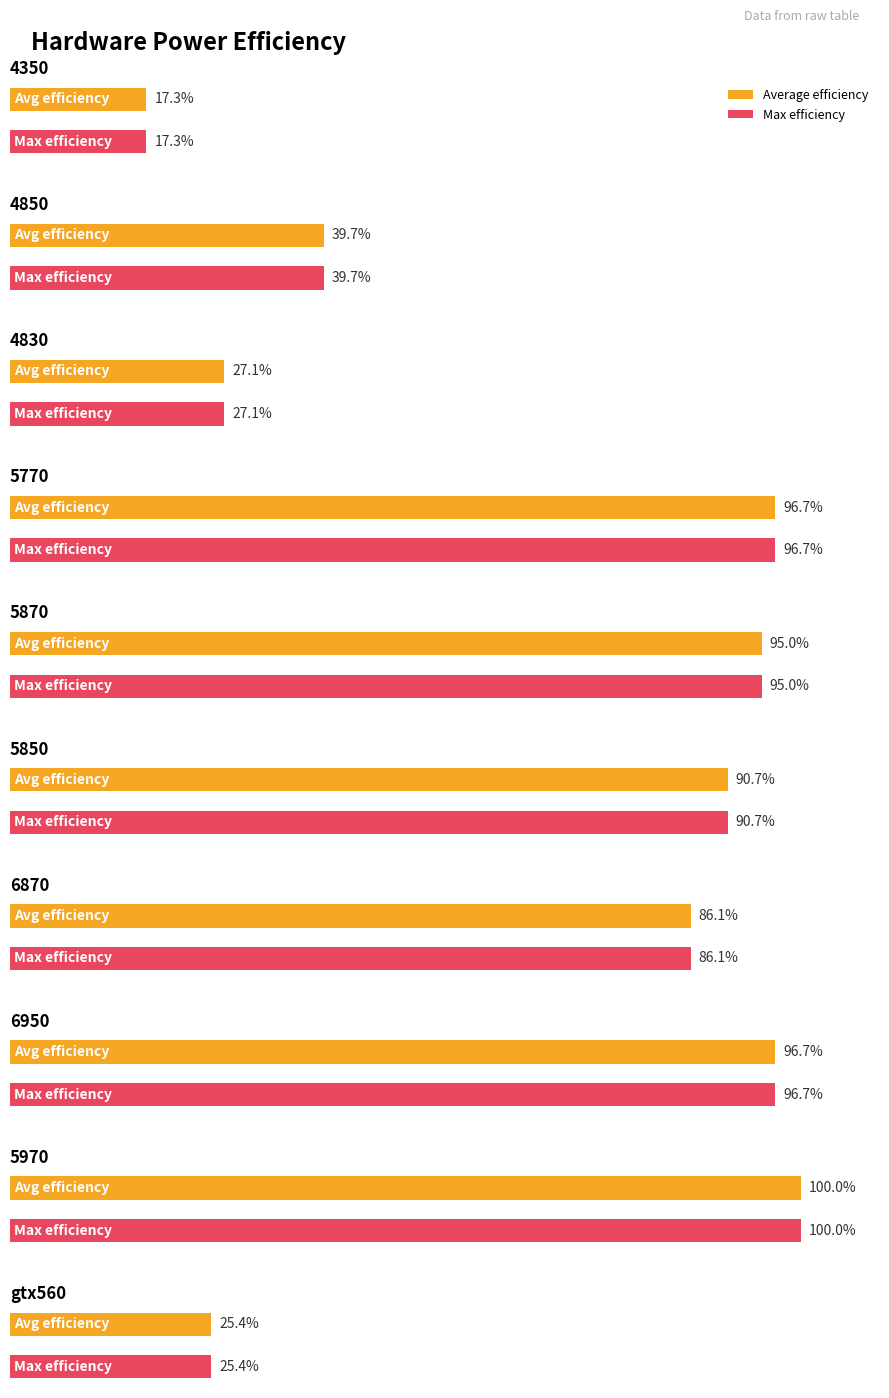

How many bars are there in each group?

2